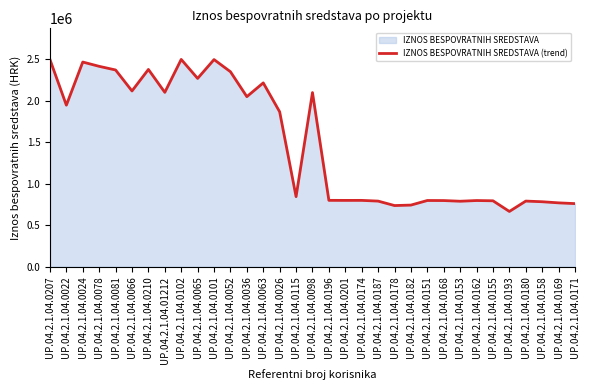

How many lines are shown in the chart?

1